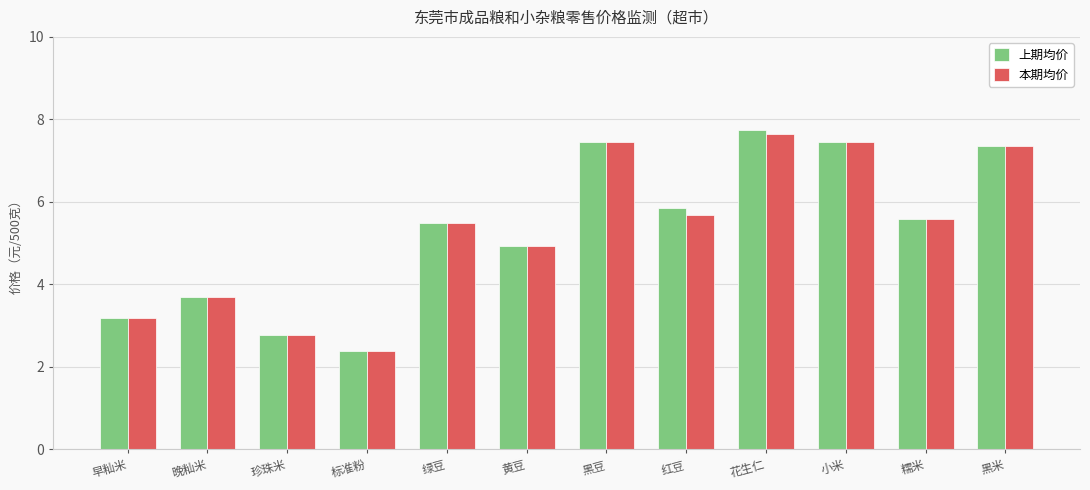

True or false: 上期均价 has a value of 2.4 at 标准粉.

True